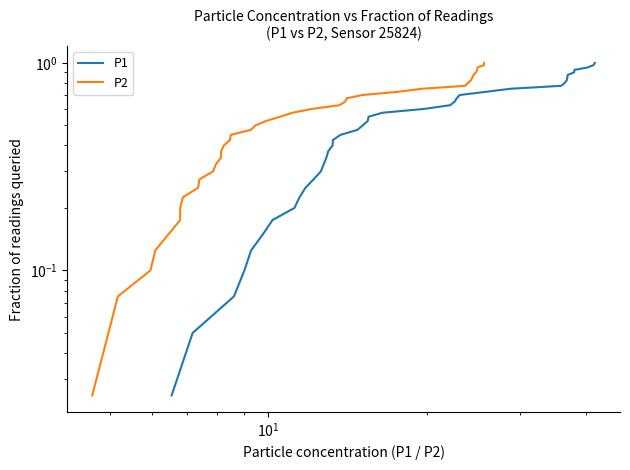

True or false: P2 and P1 intersect in this chart.

False